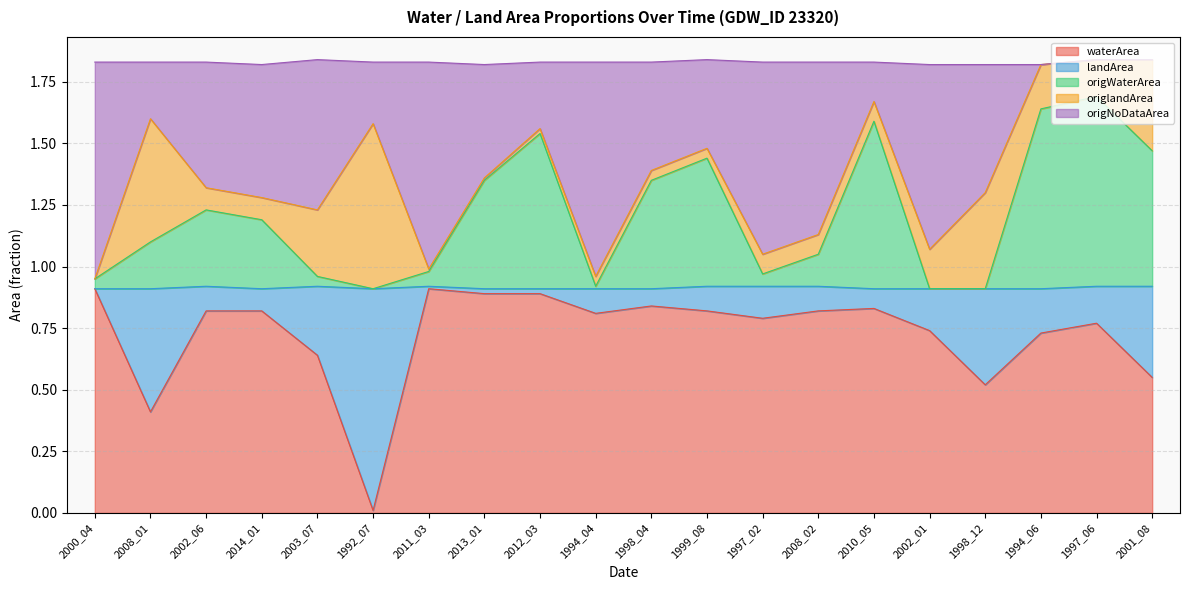

What is the label of the 4th point from the left?

2014_01